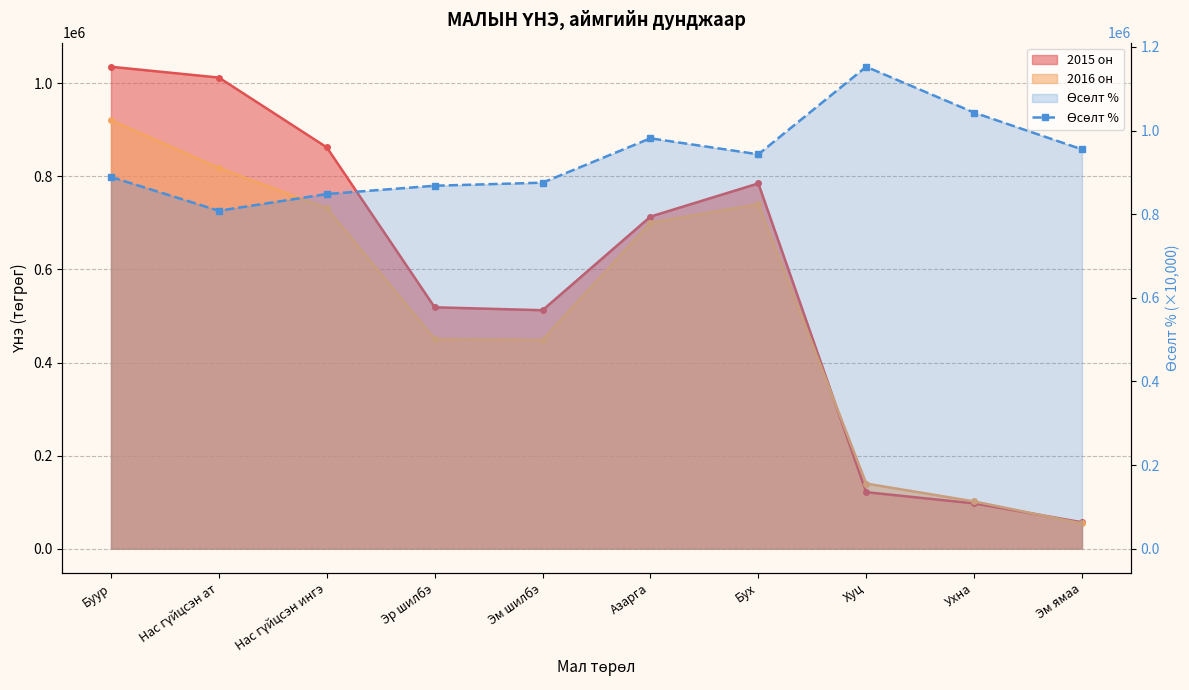

What is the approximate value at Нас гүйцсэн ат?

808230.5